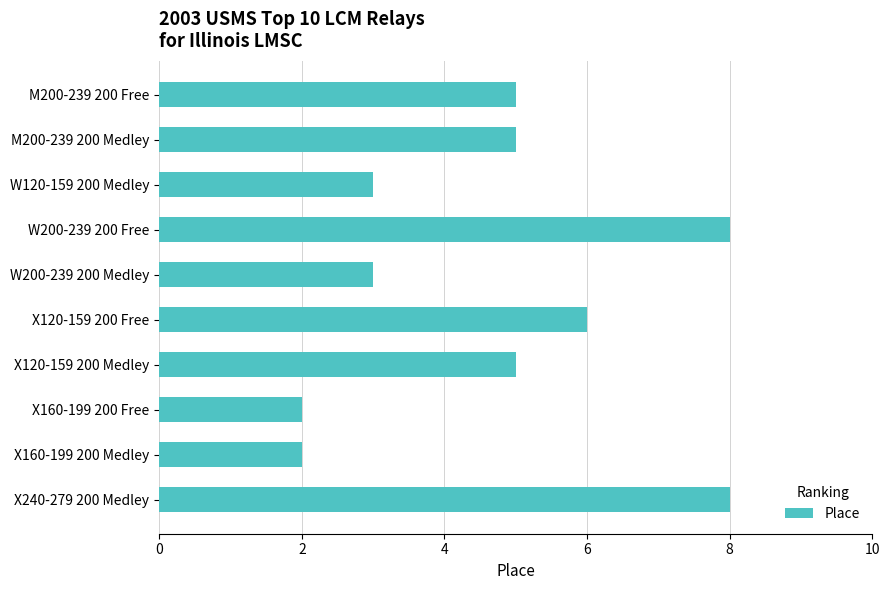

The value at X160-199 200 Medley is 1. True or false?

False